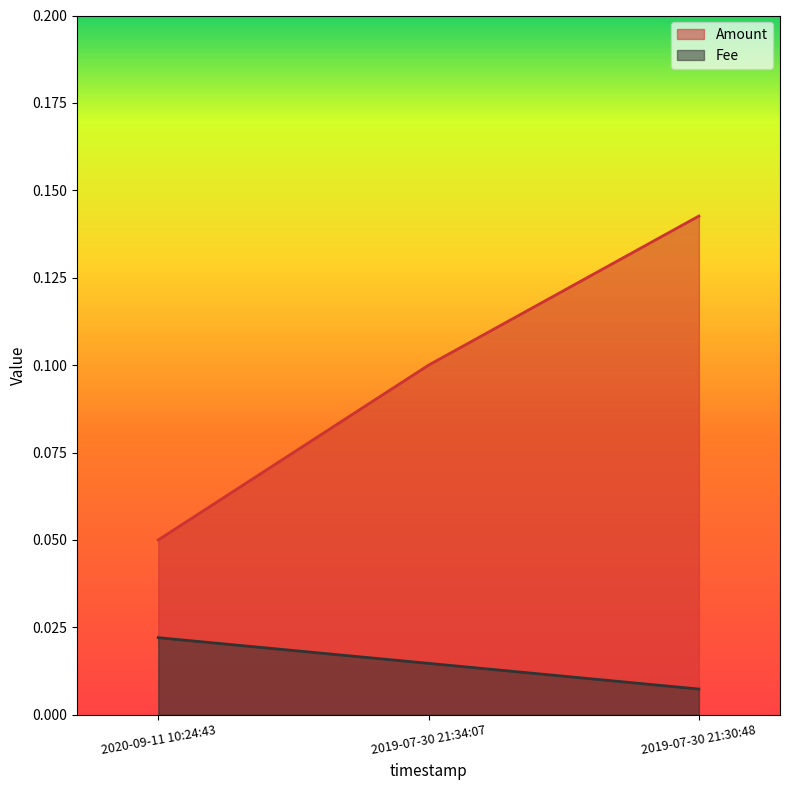

Rank the series by their average value, from lowest to highest.

Fee, Amount